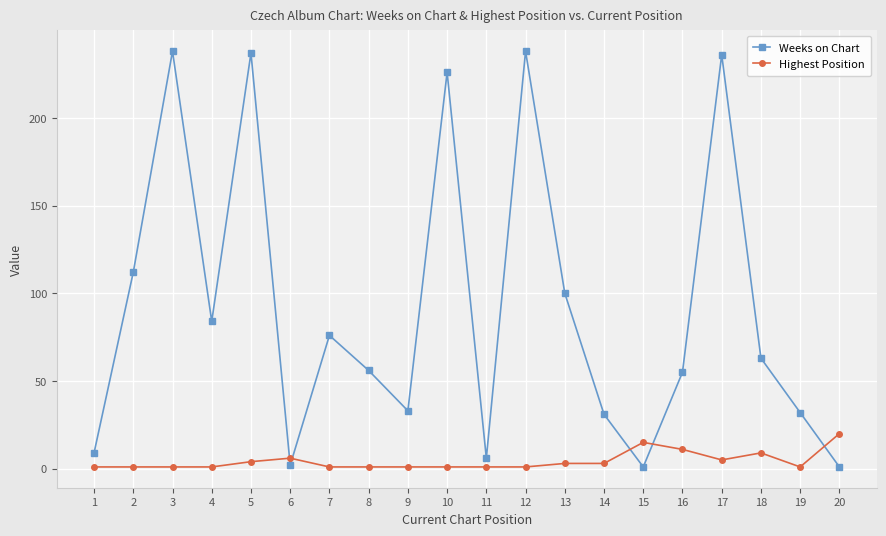

The value of Highest Position at 16 is 2. True or false?

False